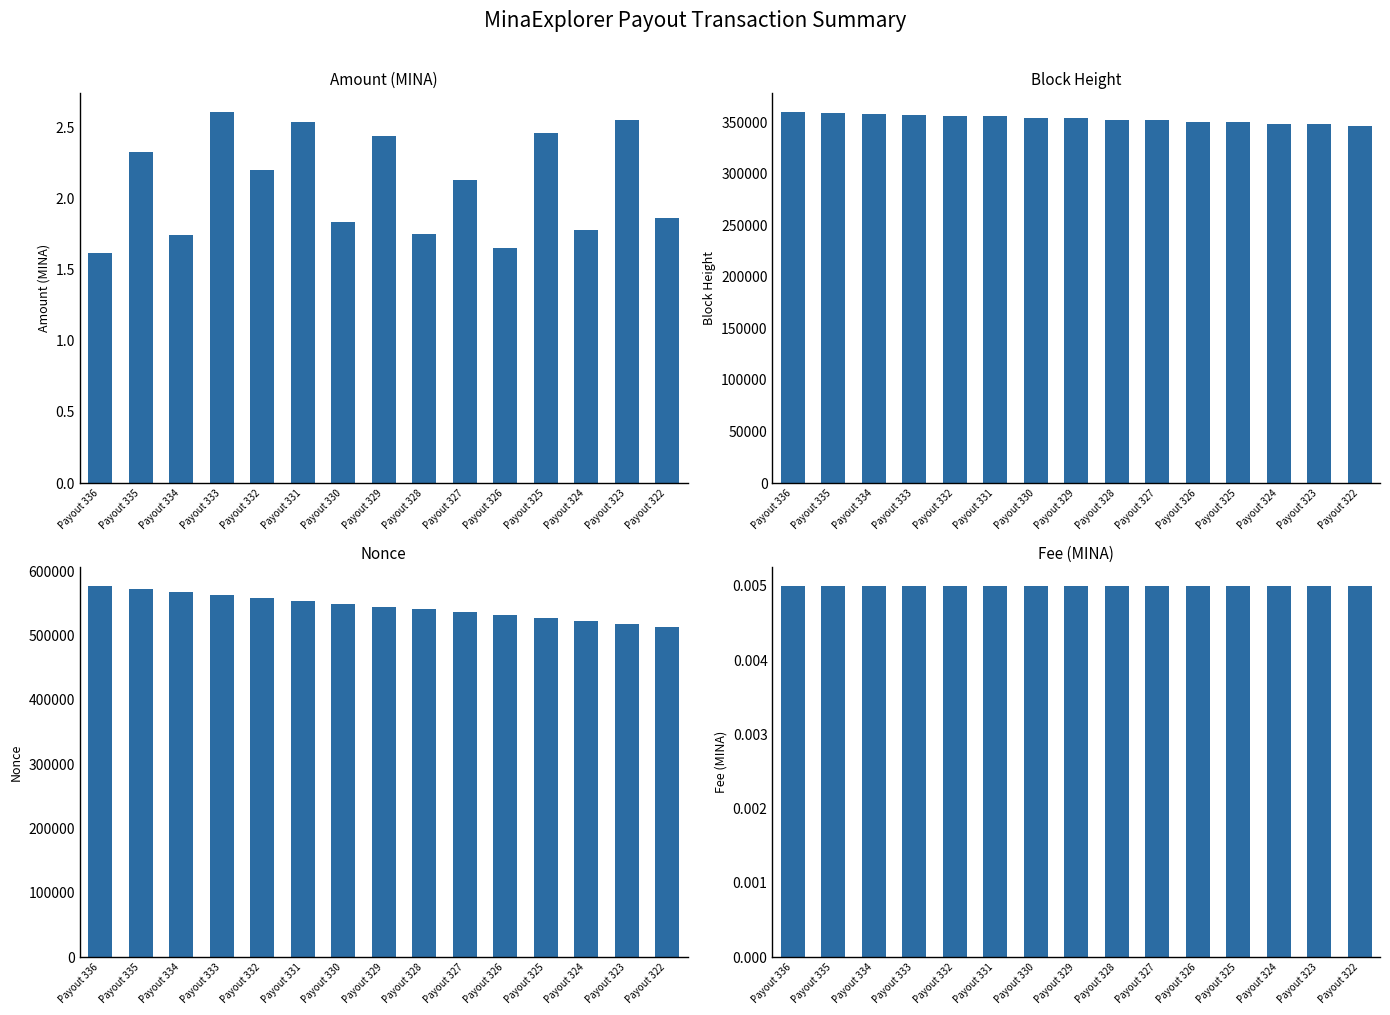

What is the difference between the highest and lowest values at Payout 334?

568066.0